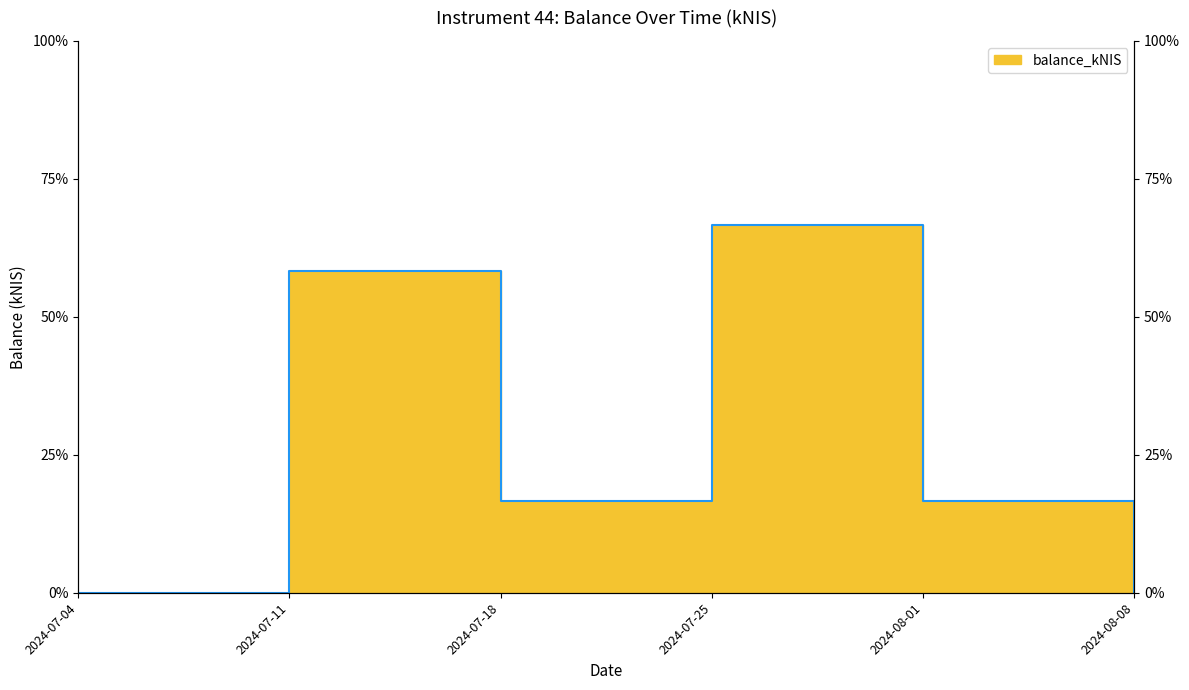

List the labels in order of value, smallest first.

2024-07-04, 2024-08-08, 2024-07-18, 2024-08-01, 2024-07-11, 2024-07-25